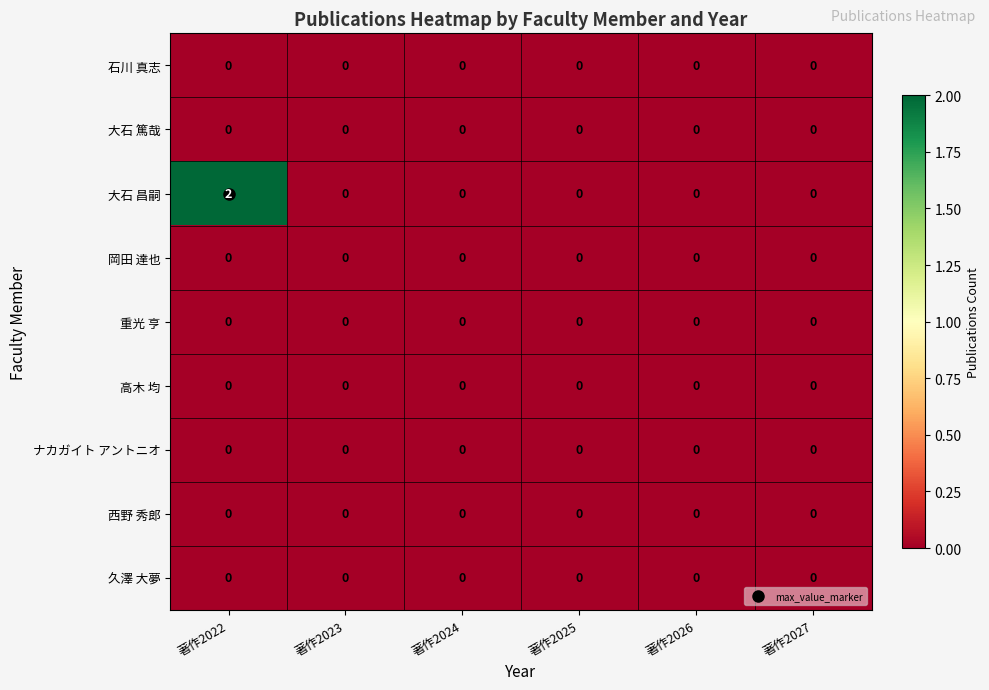

How many series are shown in this chart?

9